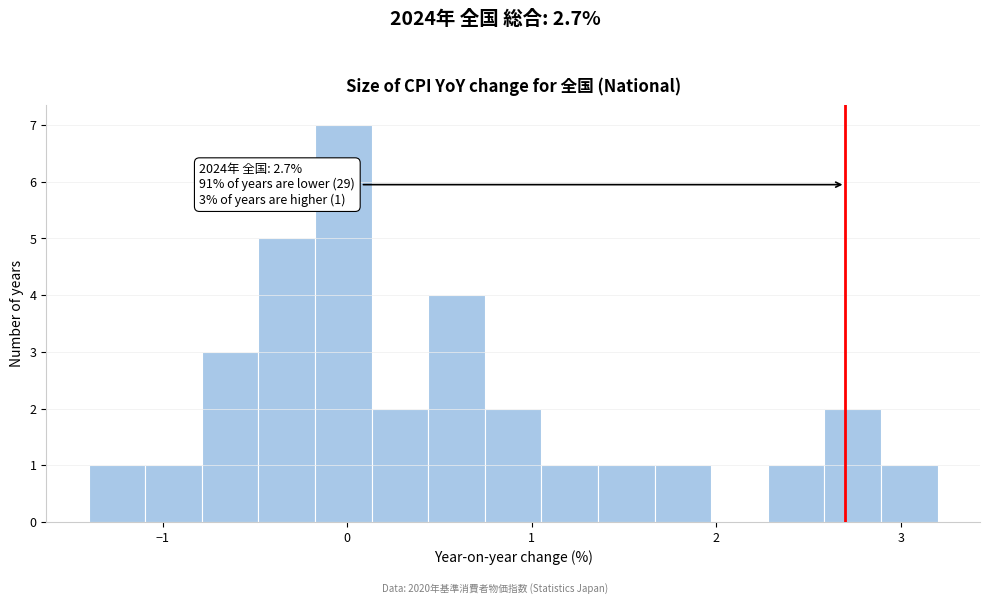

Around what value on the x-axis is the tallest bar? Give the approximate position of its centre, as read against the axis.

0.0